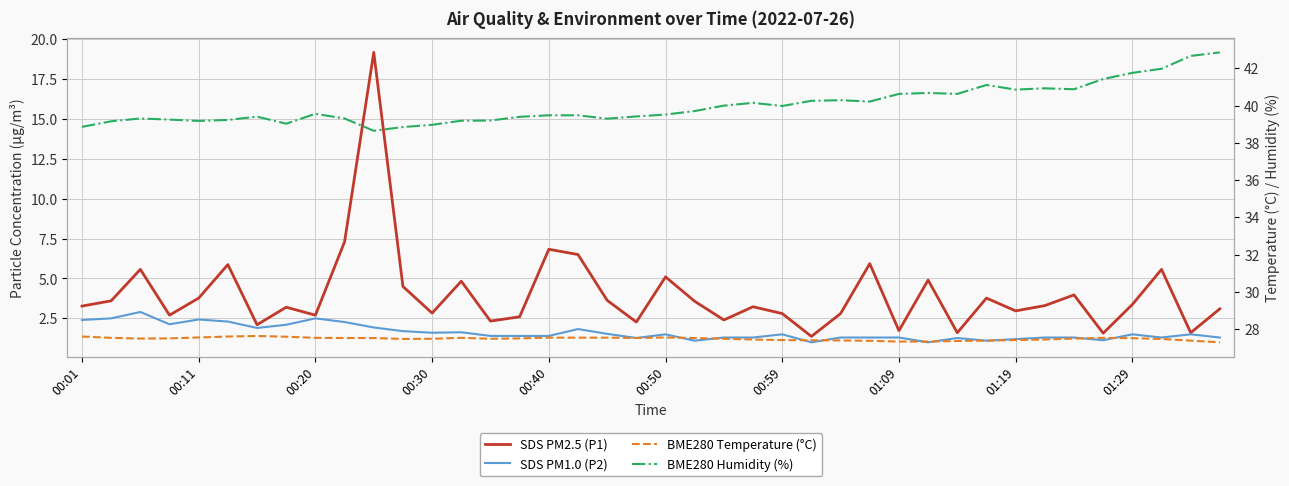

What is the total value across all series at 00:30?

71.6